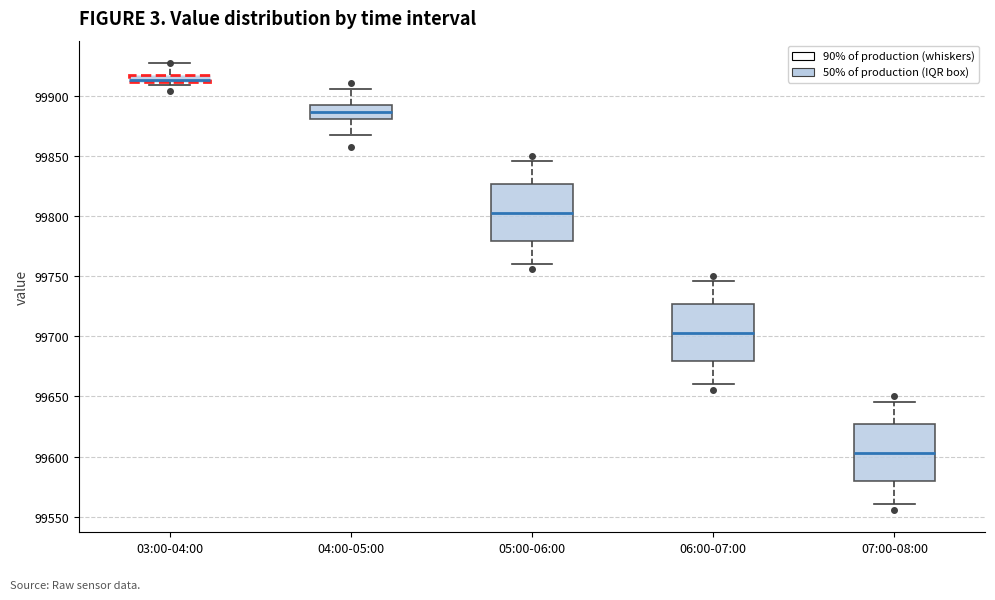

Where is the lower edge of the box for 04:00-05:00 on the y-axis? The values are not printed on the chart, so give them approximately, as read against the axis.

99880